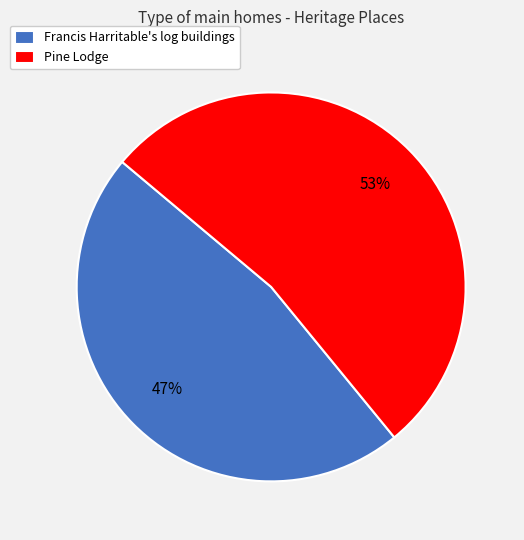

Is it true that Pine Lodge is 53% of the pie?

True